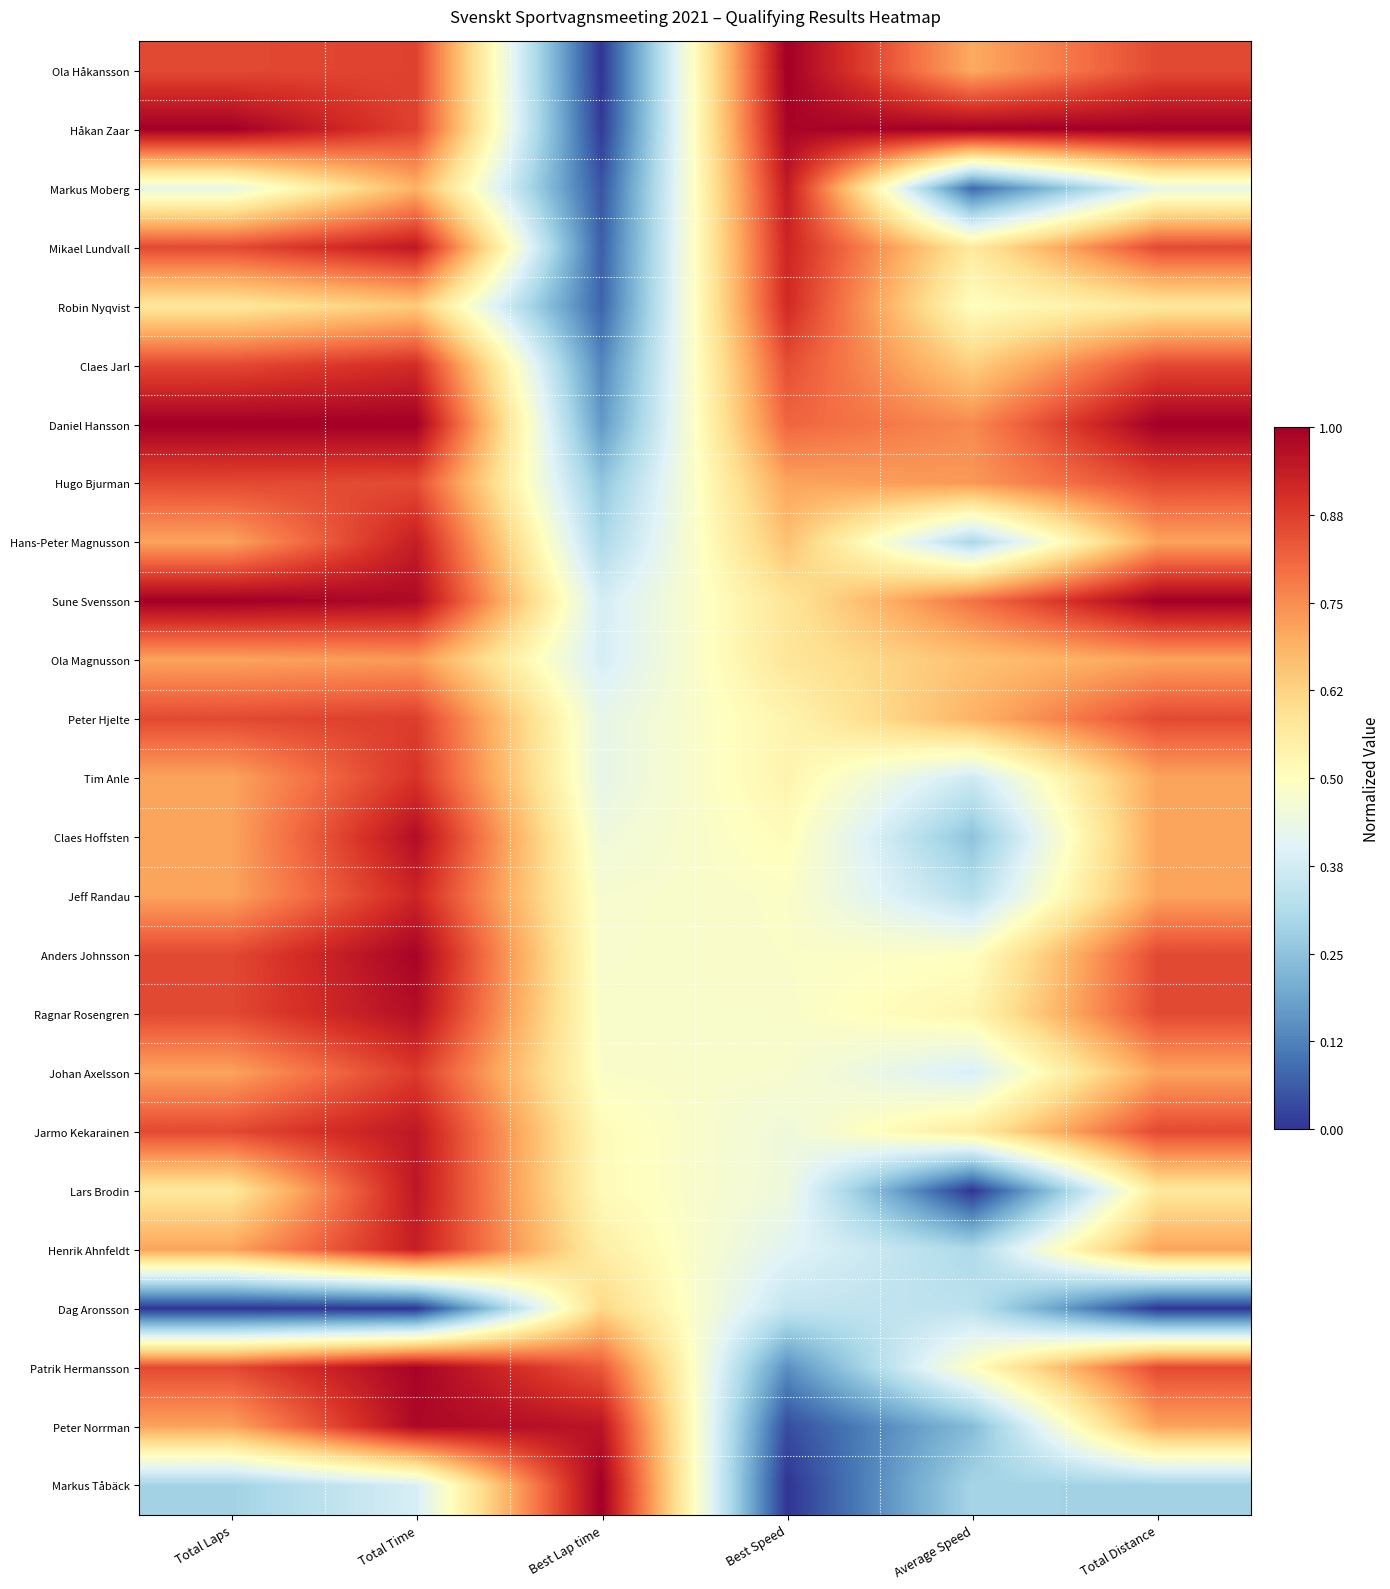

Reading left to right, transcribe all the data shown in this chart.

Ola Håkansson: Total Laps=0.9	Total Time=0.9	Best Lap time=0.0	Best Speed=1.0	Average Speed=0.7	Total Distance=0.9
Håkan Zaar: Total Laps=1.0	Total Time=0.9	Best Lap time=0.0	Best Speed=1.0	Average Speed=1.0	Total Distance=1.0
Markus Moberg: Total Laps=0.4	Total Time=0.7	Best Lap time=0.1	Best Speed=0.9	Average Speed=0.1	Total Distance=0.4
Mikael Lundvall: Total Laps=0.9	Total Time=0.9	Best Lap time=0.1	Best Speed=0.9	Average Speed=0.6	Total Distance=0.9
Robin Nyqvist: Total Laps=0.6	Total Time=0.6	Best Lap time=0.1	Best Speed=0.9	Average Speed=0.5	Total Distance=0.6
Claes Jarl: Total Laps=0.9	Total Time=0.9	Best Lap time=0.1	Best Speed=0.8	Average Speed=0.6	Total Distance=0.9
Daniel Hansson: Total Laps=1.0	Total Time=1.0	Best Lap time=0.2	Best Speed=0.8	Average Speed=0.8	Total Distance=1.0
Hugo Bjurman: Total Laps=0.9	Total Time=0.9	Best Lap time=0.3	Best Speed=0.7	Average Speed=0.7	Total Distance=0.9
Hans-Peter Magnusson: Total Laps=0.7	Total Time=0.9	Best Lap time=0.3	Best Speed=0.7	Average Speed=0.3	Total Distance=0.7
Sune Svensson: Total Laps=1.0	Total Time=1.0	Best Lap time=0.4	Best Speed=0.6	Average Speed=0.8	Total Distance=1.0
Ola Magnusson: Total Laps=0.7	Total Time=0.7	Best Lap time=0.4	Best Speed=0.6	Average Speed=0.7	Total Distance=0.7
Peter Hjelte: Total Laps=0.9	Total Time=0.9	Best Lap time=0.4	Best Speed=0.5	Average Speed=0.7	Total Distance=0.9
Tim Anle: Total Laps=0.7	Total Time=0.9	Best Lap time=0.4	Best Speed=0.5	Average Speed=0.4	Total Distance=0.7
Claes Hoffsten: Total Laps=0.7	Total Time=1.0	Best Lap time=0.4	Best Speed=0.5	Average Speed=0.3	Total Distance=0.7
Jeff Randau: Total Laps=0.7	Total Time=0.9	Best Lap time=0.5	Best Speed=0.5	Average Speed=0.3	Total Distance=0.7
Anders Johnsson: Total Laps=0.9	Total Time=1.0	Best Lap time=0.5	Best Speed=0.5	Average Speed=0.5	Total Distance=0.9
Ragnar Rosengren: Total Laps=0.9	Total Time=1.0	Best Lap time=0.5	Best Speed=0.5	Average Speed=0.5	Total Distance=0.9
Johan Axelsson: Total Laps=0.7	Total Time=0.9	Best Lap time=0.5	Best Speed=0.5	Average Speed=0.4	Total Distance=0.7
Jarmo Kekarainen: Total Laps=0.9	Total Time=0.9	Best Lap time=0.5	Best Speed=0.4	Average Speed=0.6	Total Distance=0.9
Lars Brodin: Total Laps=0.6	Total Time=0.9	Best Lap time=0.5	Best Speed=0.4	Average Speed=0.0	Total Distance=0.6
Henrik Ahnfeldt: Total Laps=0.7	Total Time=0.9	Best Lap time=0.6	Best Speed=0.4	Average Speed=0.3	Total Distance=0.7
Dag Aronsson: Total Laps=0.0	Total Time=0.0	Best Lap time=0.6	Best Speed=0.3	Average Speed=0.3	Total Distance=0.0
Patrik Hermansson: Total Laps=0.9	Total Time=1.0	Best Lap time=0.8	Best Speed=0.1	Average Speed=0.5	Total Distance=0.9
Peter Norrman: Total Laps=0.7	Total Time=1.0	Best Lap time=1.0	Best Speed=0.0	Average Speed=0.2	Total Distance=0.7
Markus Tåbäck: Total Laps=0.3	Total Time=0.4	Best Lap time=1.0	Best Speed=0.0	Average Speed=0.3	Total Distance=0.3